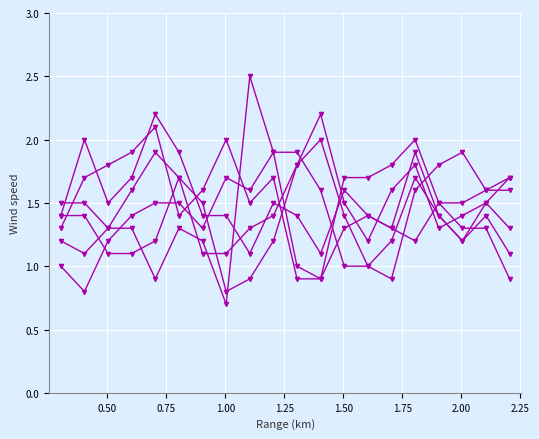

How many series are shown in this chart?

6